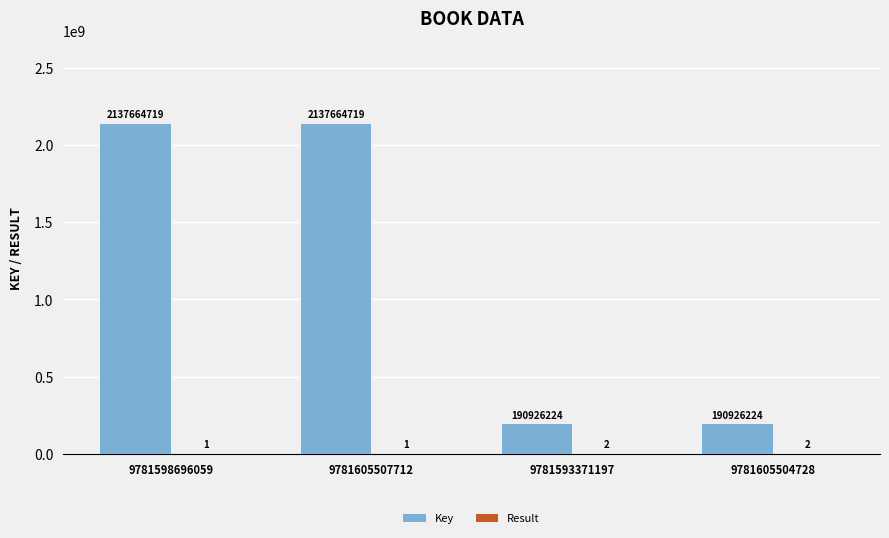

How many groups of bars are there?

4